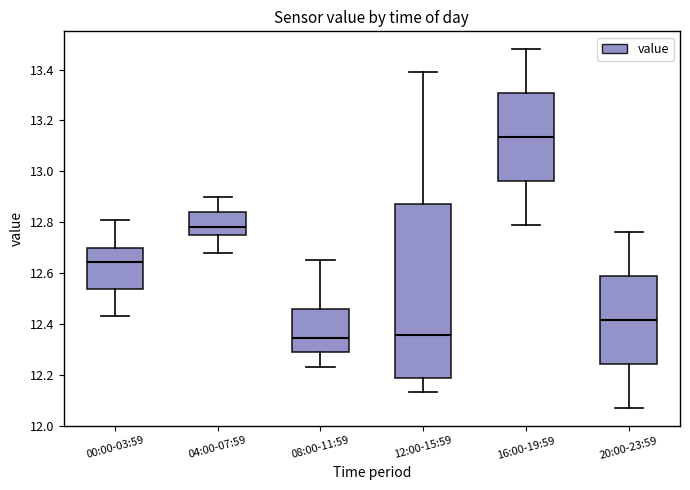

Reading left to right, read every box against the y-axis: the position of its median line, the range the box covers, and the ends of its whiskers. The values are not printed on the chart, so give them approximately, as read against the axis.

00:00-03:59: median 12.64, box 12.54 to 12.70, whiskers 12.44 to 12.82
04:00-07:59: median 12.78, box 12.76 to 12.84, whiskers 12.68 to 12.90
08:00-11:59: median 12.34, box 12.28 to 12.46, whiskers 12.24 to 12.66
12:00-15:59: median 12.36, box 12.18 to 12.88, whiskers 12.14 to 13.40
16:00-19:59: median 13.14, box 12.96 to 13.30, whiskers 12.80 to 13.48
20:00-23:59: median 12.42, box 12.24 to 12.58, whiskers 12.08 to 12.76